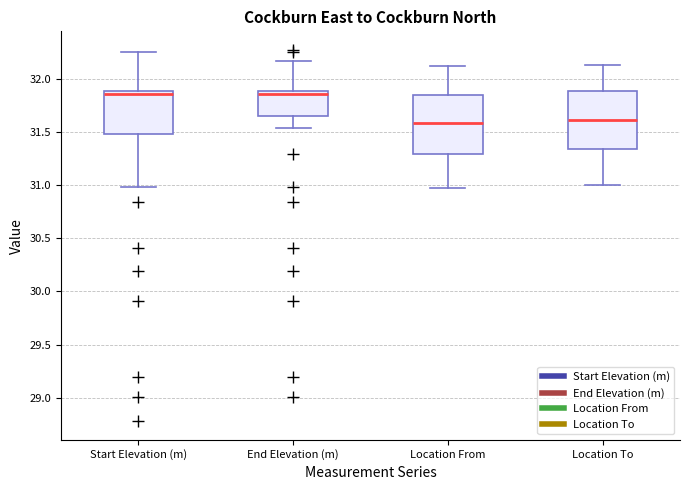

Where is the upper edge of the box for End Elevation (m) on the y-axis? The values are not printed on the chart, so give them approximately, as read against the axis.

31.90